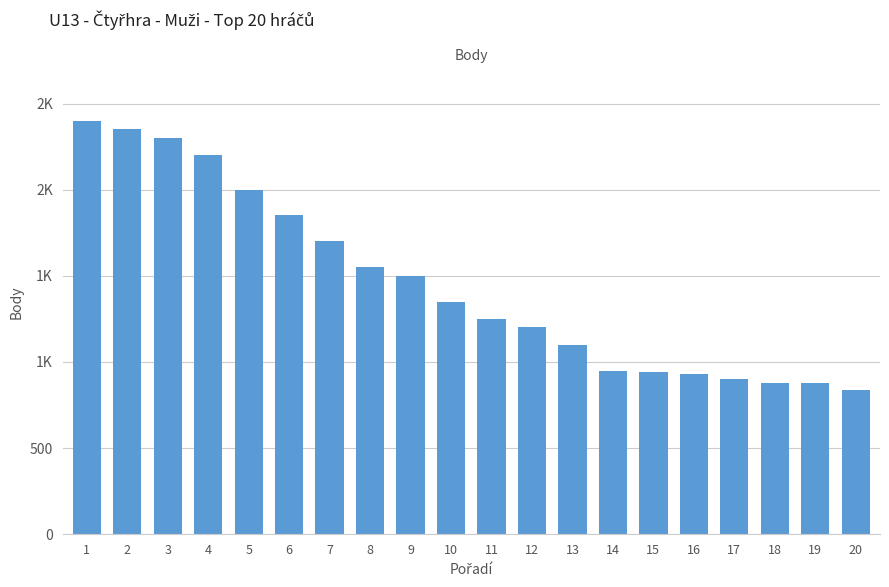

List the labels in order of value, smallest first.

20, 19, 18, 17, 16, 15, 14, 13, 12, 11, 10, 9, 8, 7, 6, 5, 4, 3, 2, 1